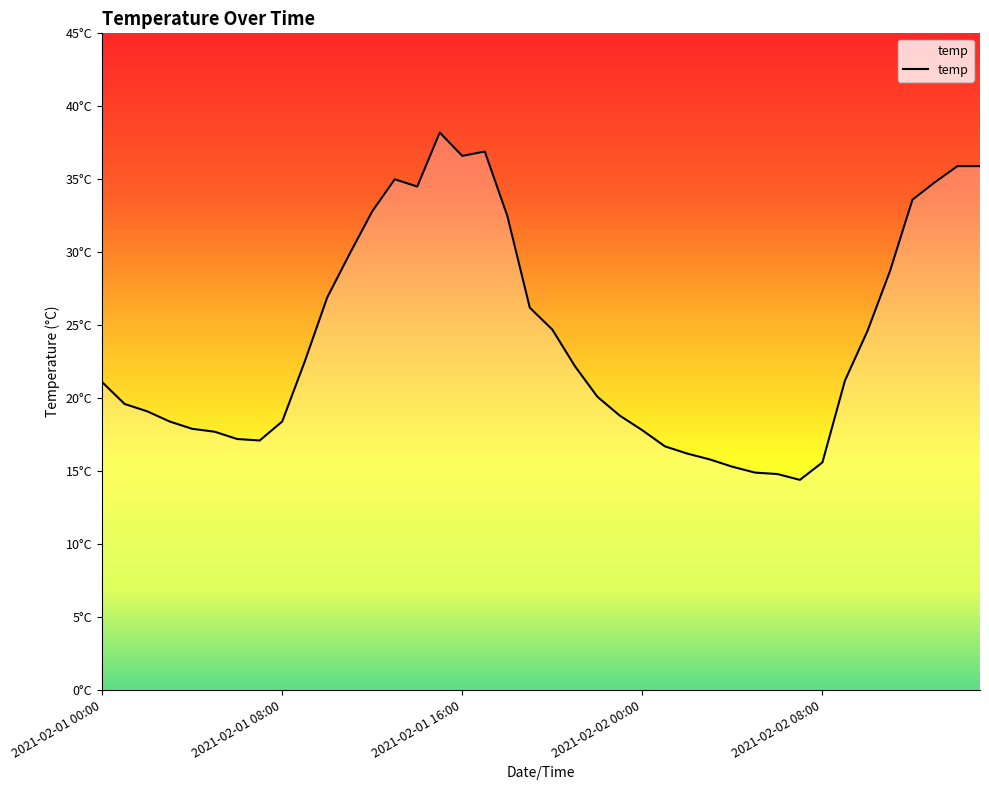

Is this an area chart (filled region under the line)?

Yes